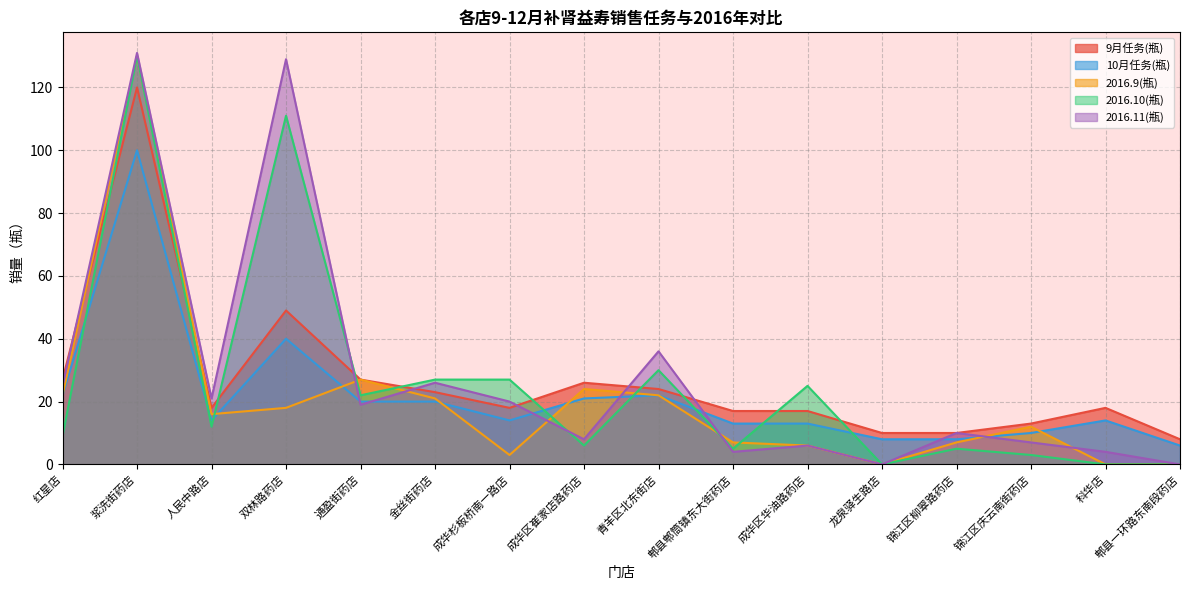

What is the total value across all series at 人民中路店?

81